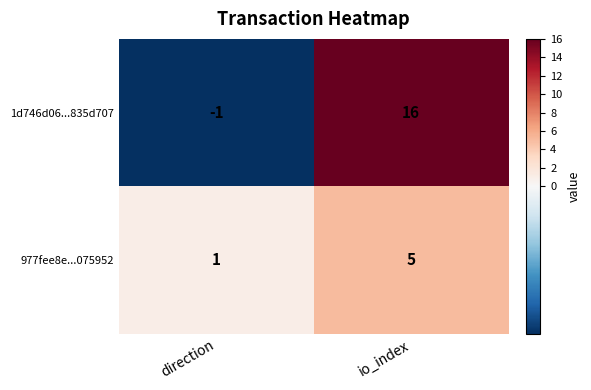

Which series has the widest spread of values?

1d746d06...835d707